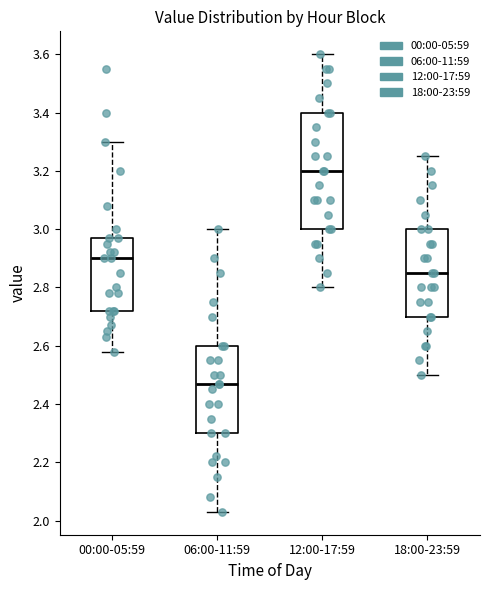

Reading left to right, read every box against the y-axis: the position of its median line, the range the box covers, and the ends of its whiskers. The values are not printed on the chart, so give them approximately, as read against the axis.

00:00-05:59: median 2.90, box 2.72 to 2.98, whiskers 2.58 to 3.30
06:00-11:59: median 2.48, box 2.30 to 2.60, whiskers 2.04 to 3.00
12:00-17:59: median 3.20, box 3.00 to 3.40, whiskers 2.80 to 3.60
18:00-23:59: median 2.86, box 2.70 to 3.00, whiskers 2.50 to 3.26